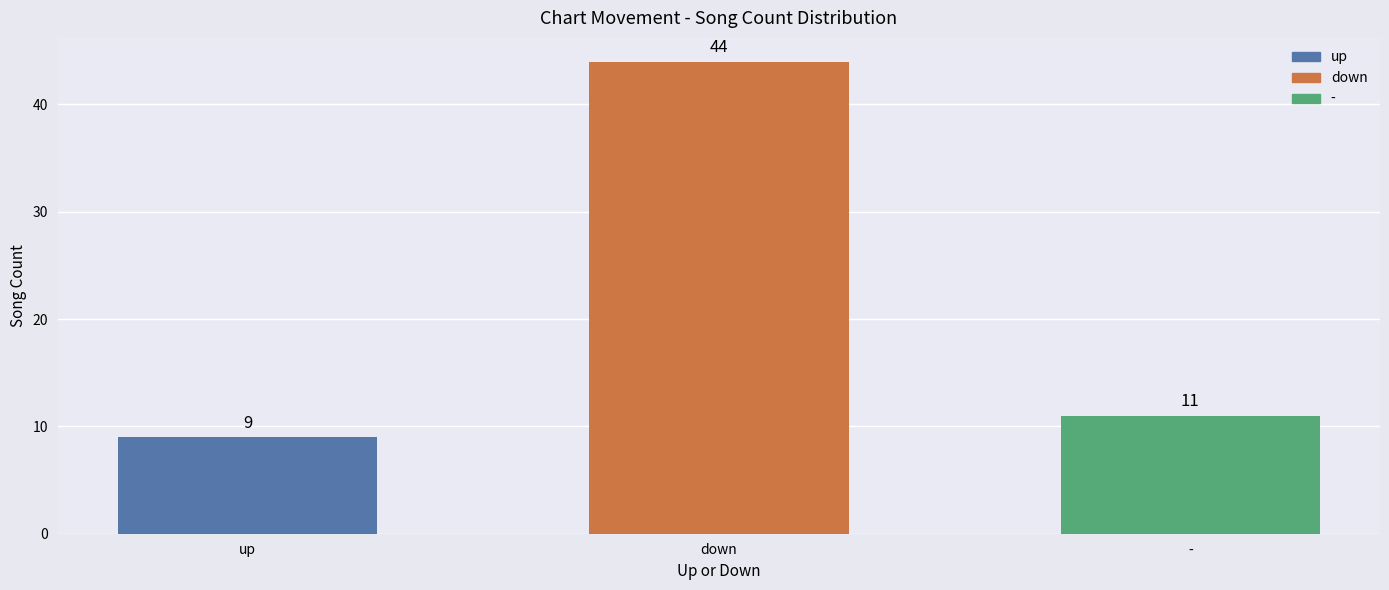

How many values are below 11?

1